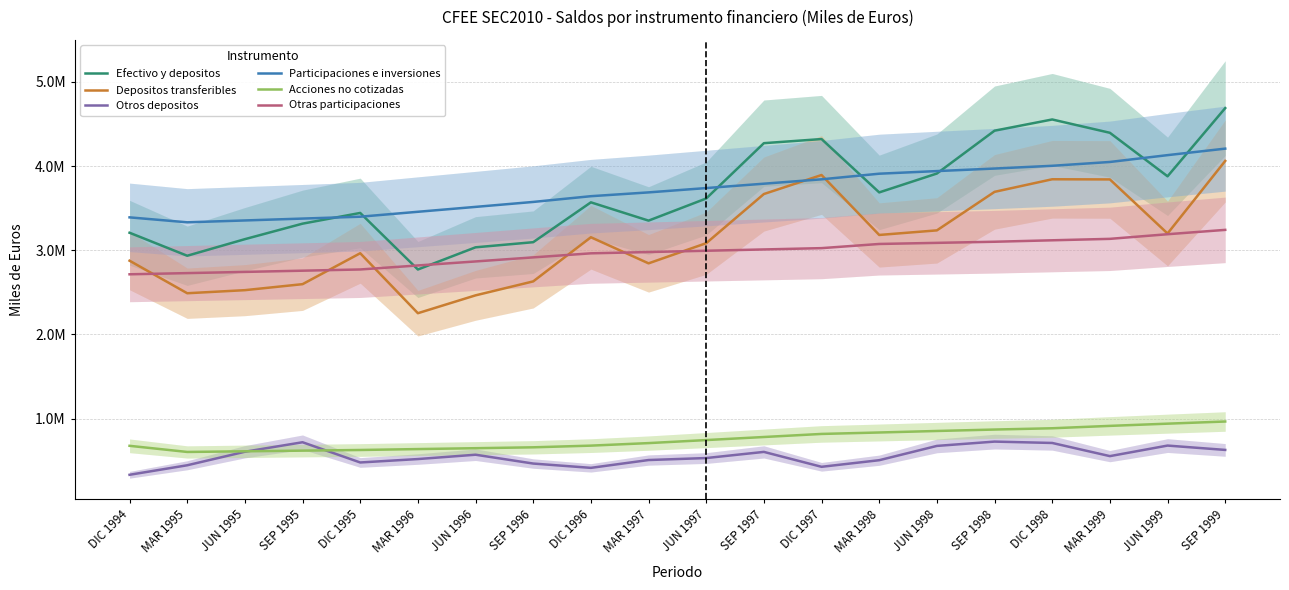

What is the sum of all Otros depositos values?

11099095